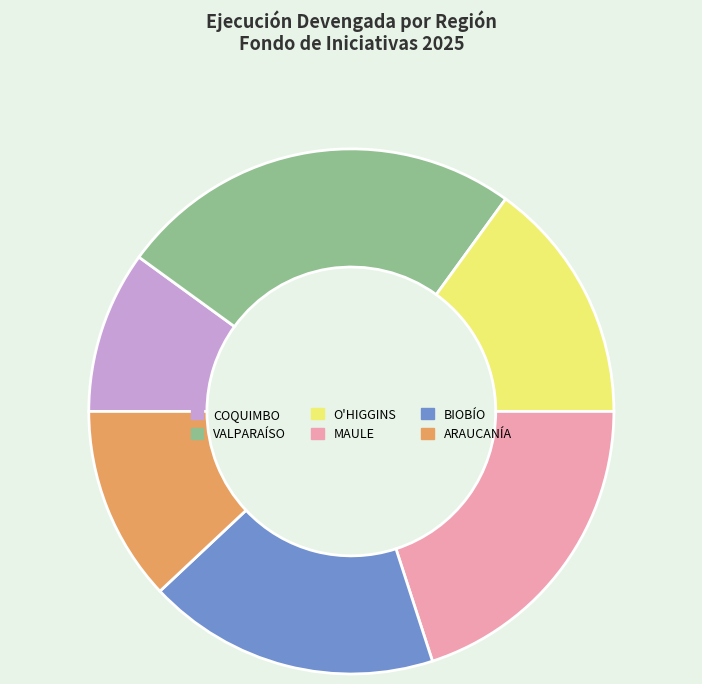

Does any single category account for the majority?

No